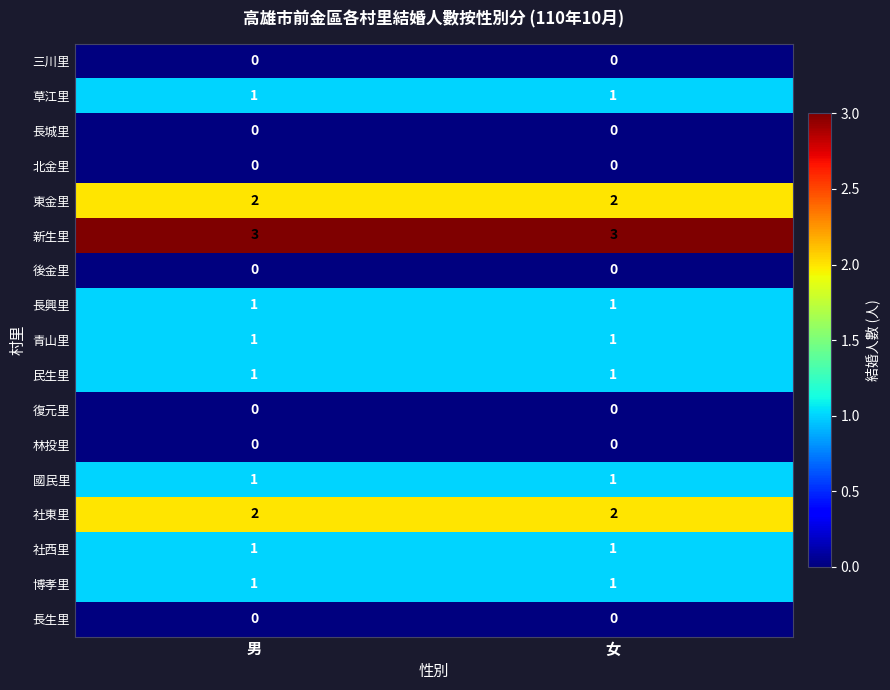

Is it true that 復元里 equals 0 at 女?

True